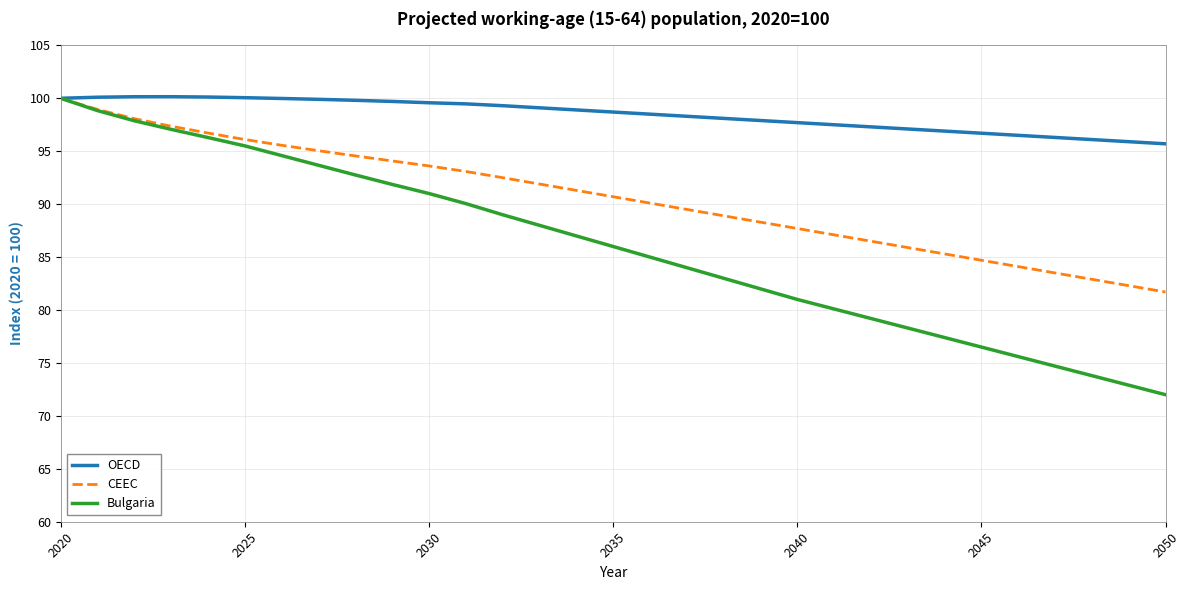

Which series has the widest spread of values?

Bulgaria